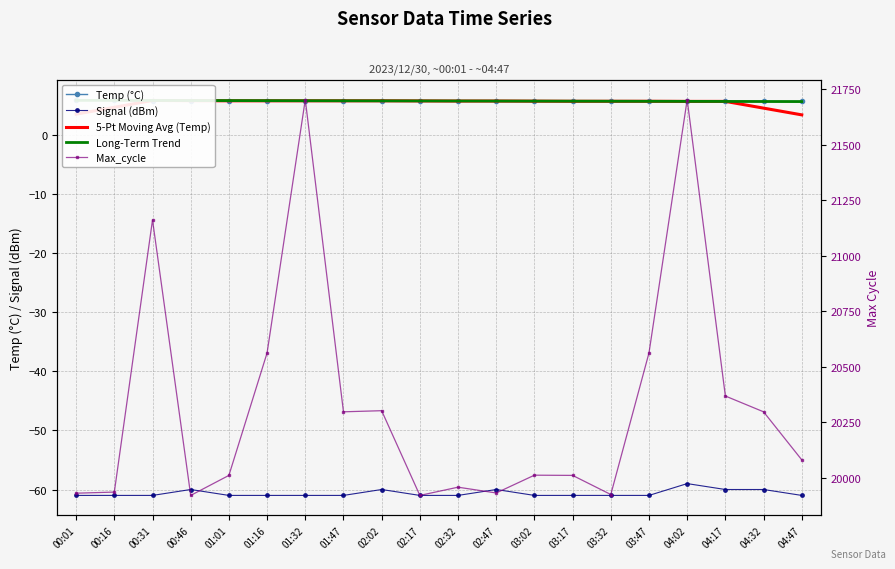

What is the difference between the second highest and second lowest values in the Signal (dBm) series?

1